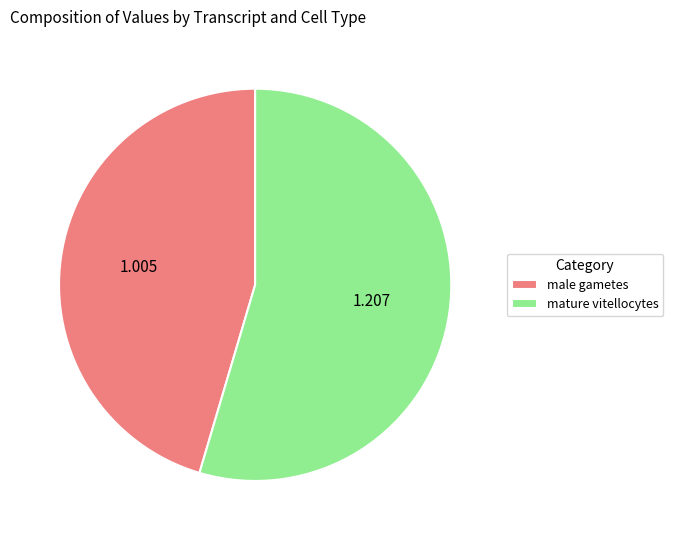

How many segments does this pie chart have?

2